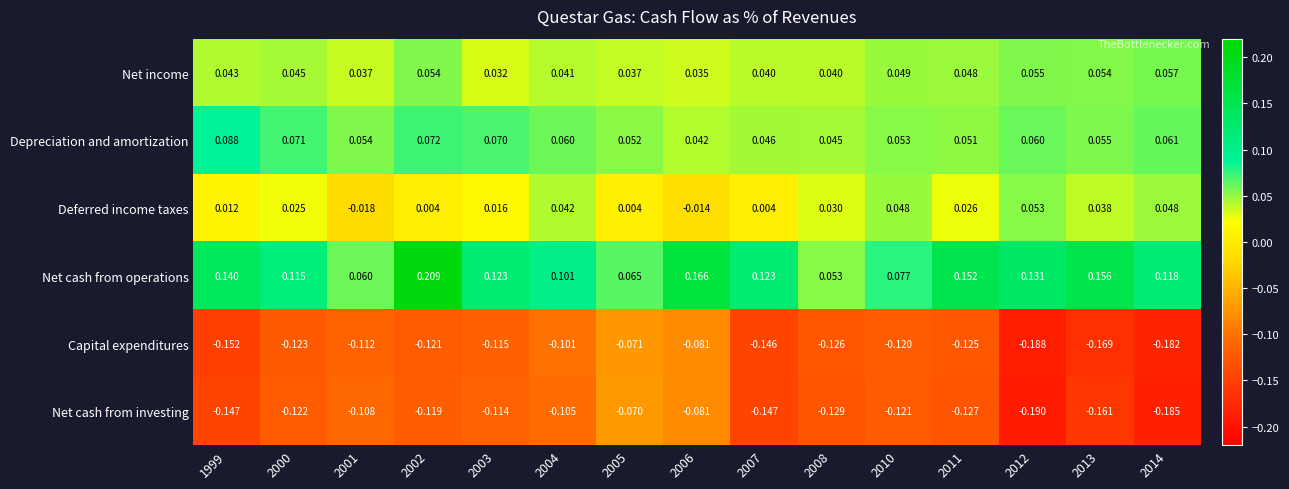

Count the number of data series in this chart.

6